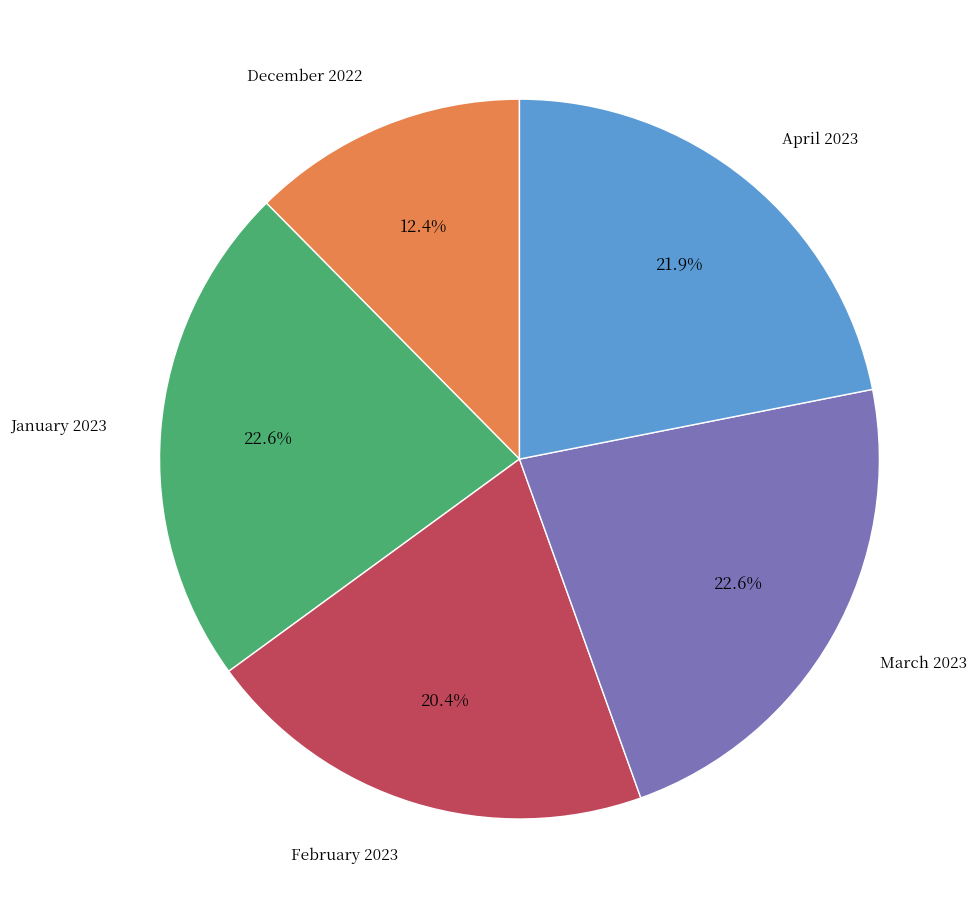

Is there a majority slice in this chart?

No